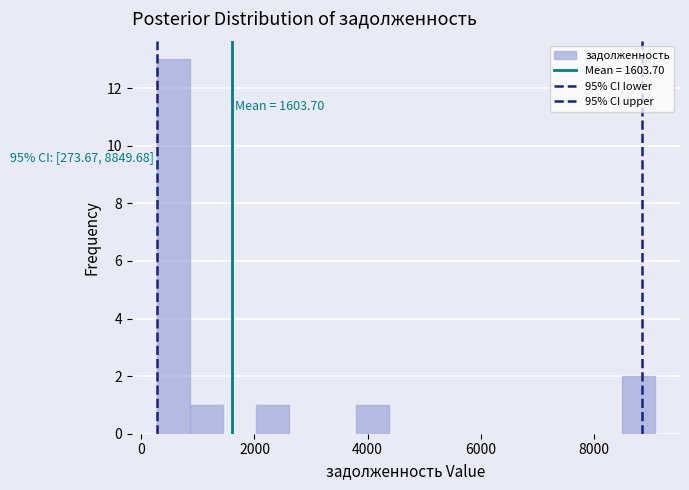

Around what value on the x-axis is the tallest bar? Give the approximate position of its centre, as read against the axis.

600